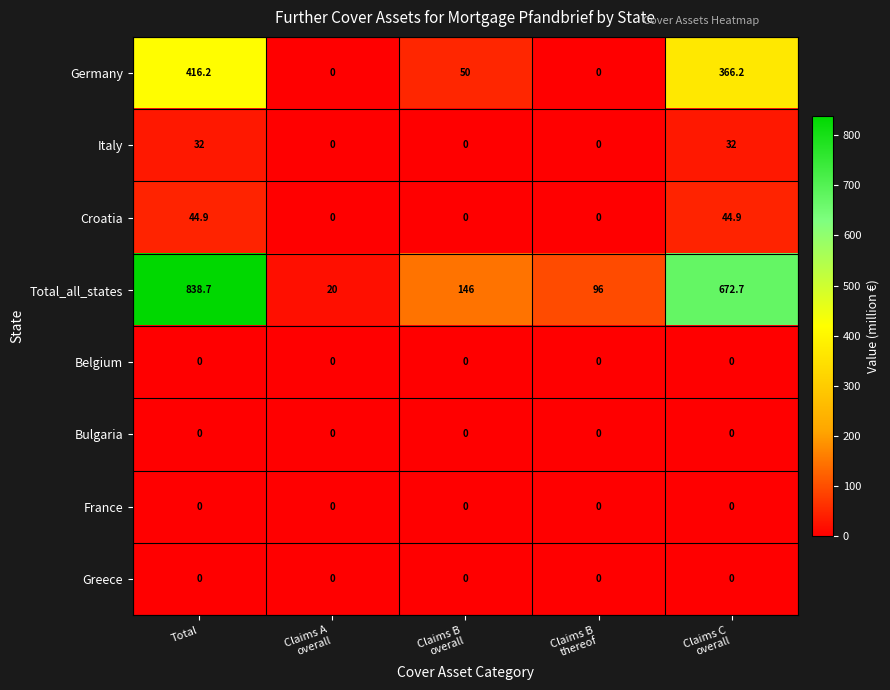

The Italy series shows 42.3 at Total. True or false?

False